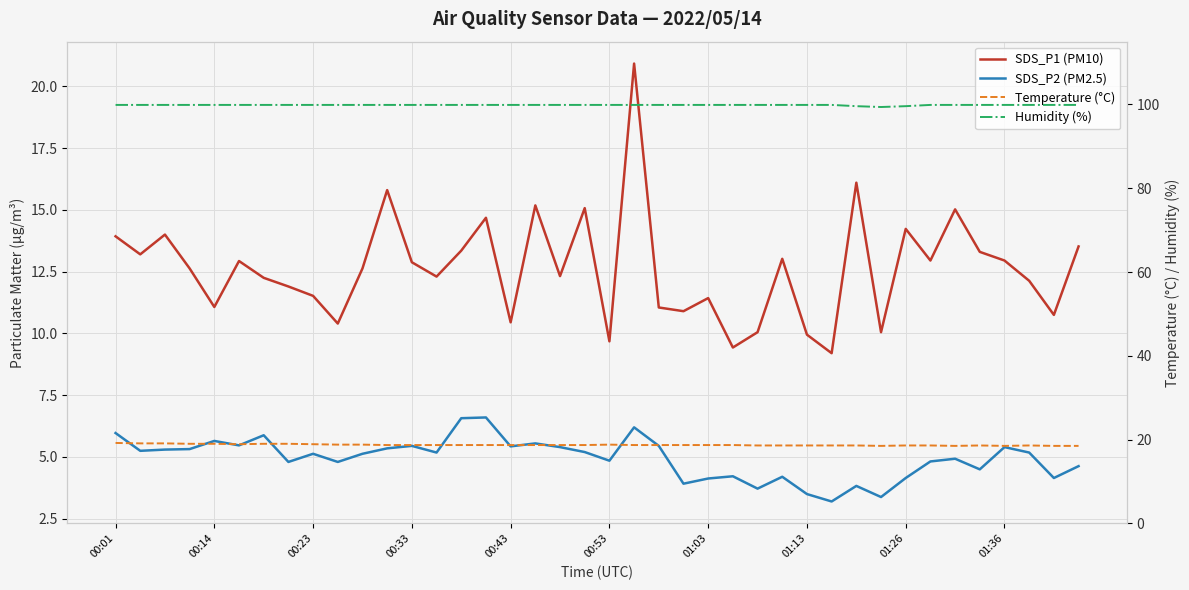

What is the maximum value shown in the chart?

99.9